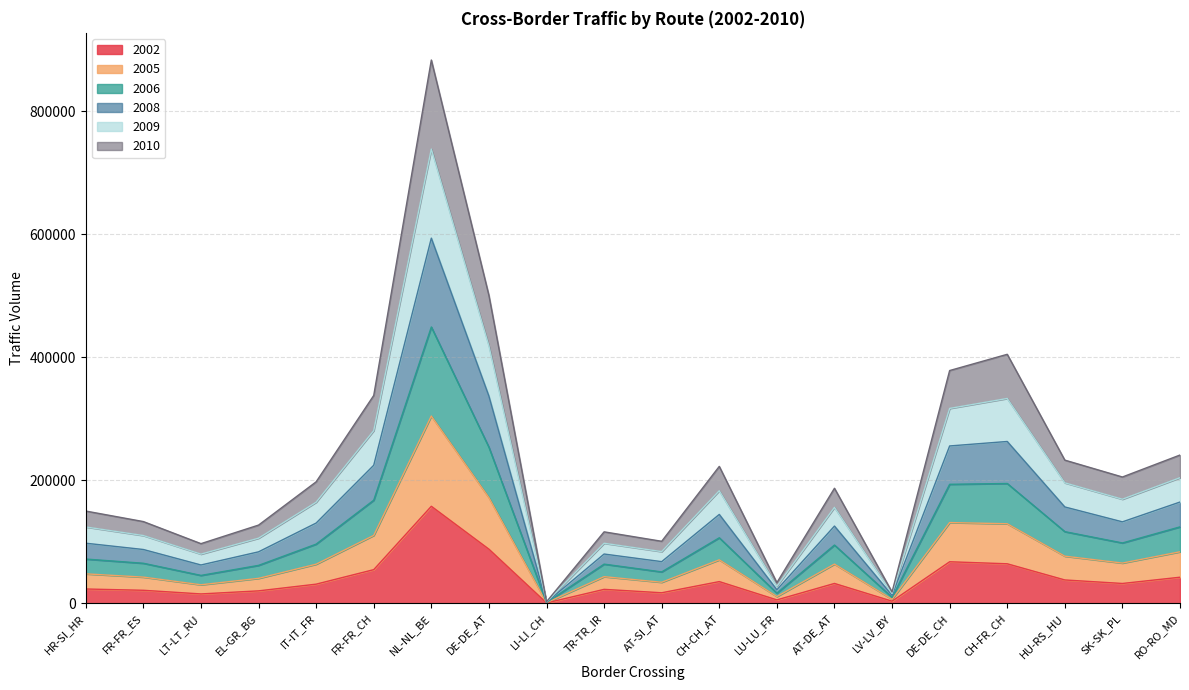

Does the chart have visible grid lines?

Yes